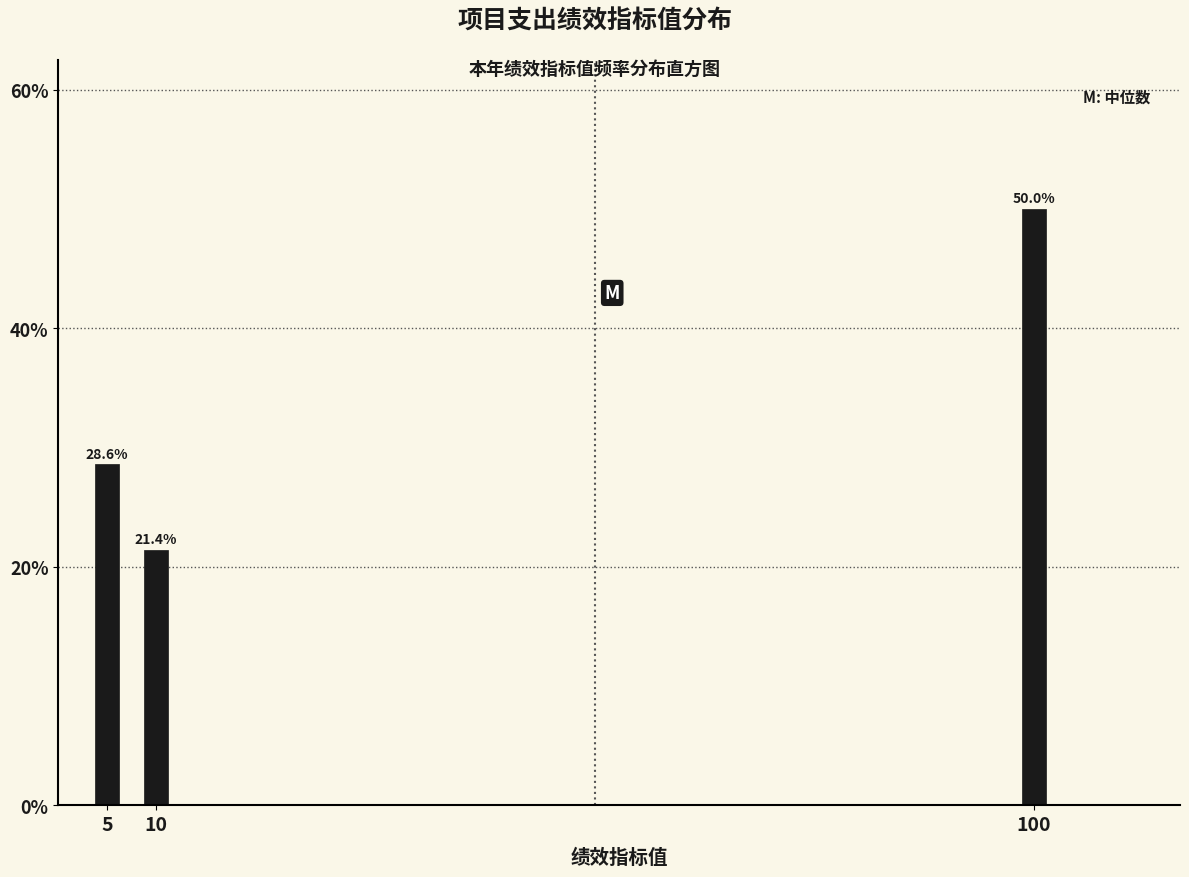

Reading right to left, extract all data points from this chart.

50.0	21.4	28.6